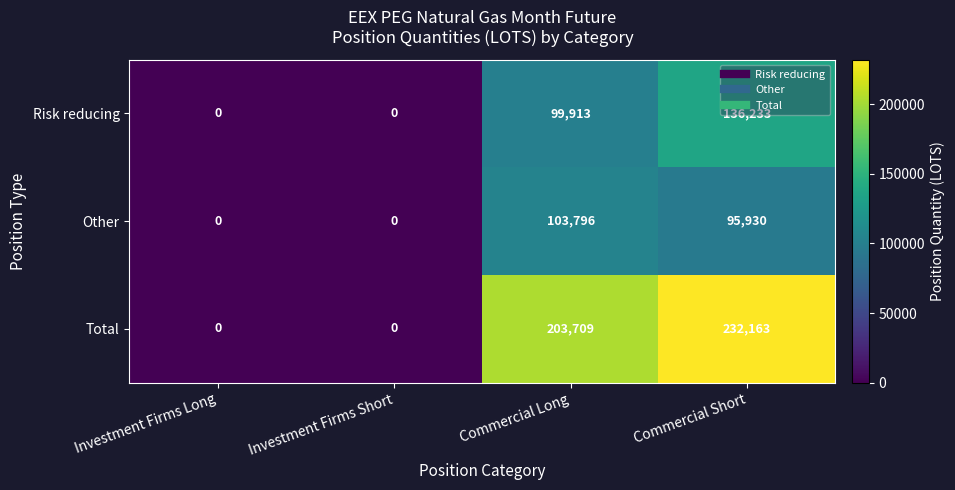

Where is Other nearest to the value 51898?

Commercial Short